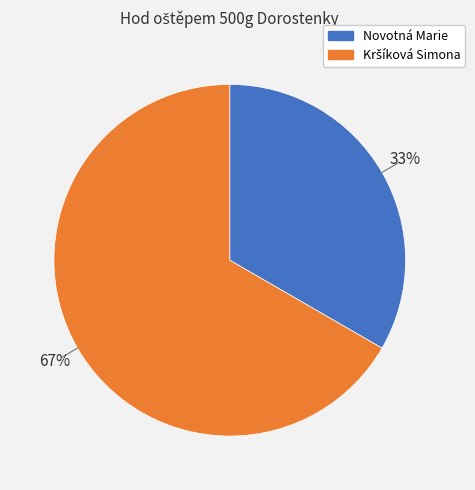

To the nearest percent, what percentage of the pie is Novotná Marie?

33%